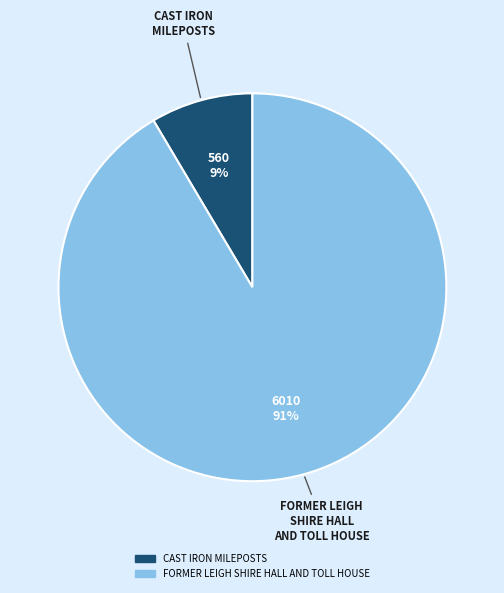

Which category has the smallest portion of the pie?

CAST IRON MILEPOSTS